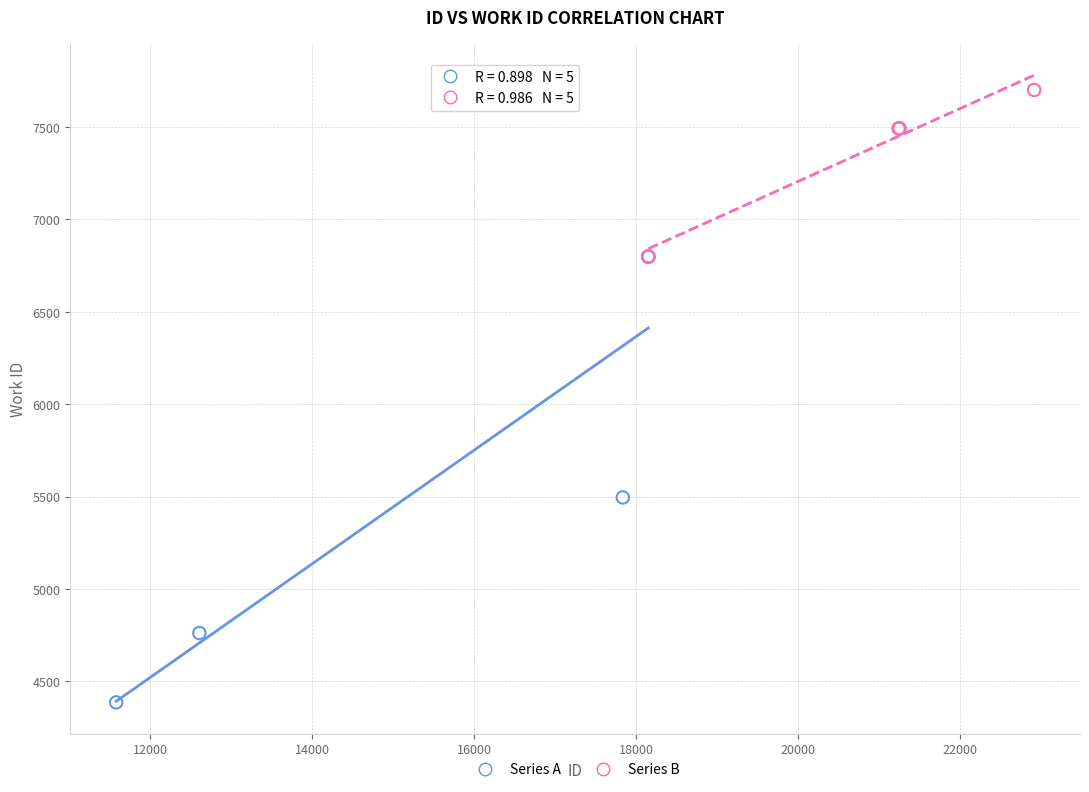

Which series reaches the maximum Y coordinate?

Series B